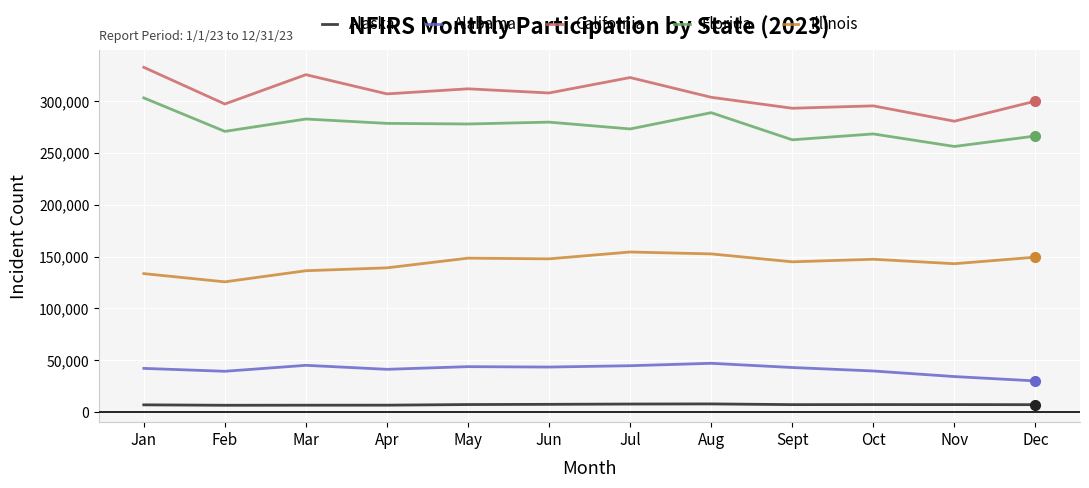

What is the approximate value of Alaska at Apr?

6764